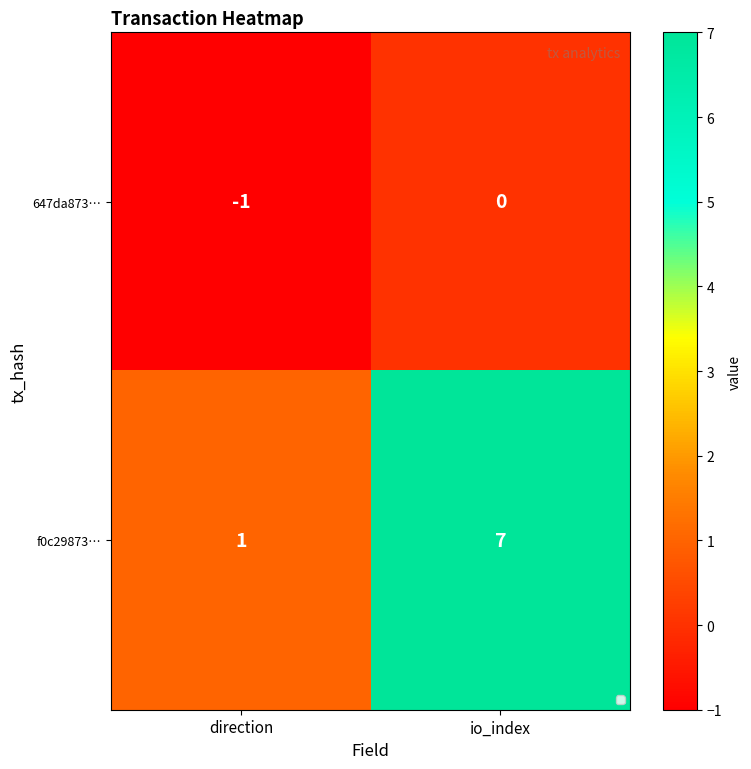

Which series has the largest total across all categories?

f0c29873…